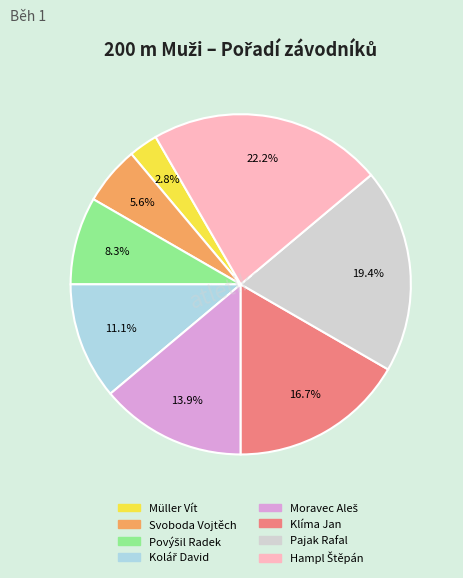

Does any single category account for the majority?

No